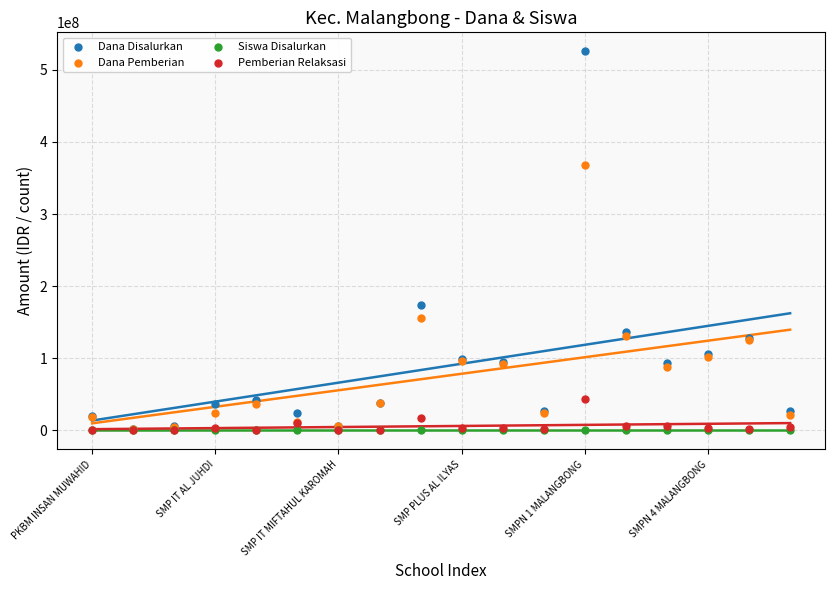

Across all series, what Y value is closest to 262875000?

173250000